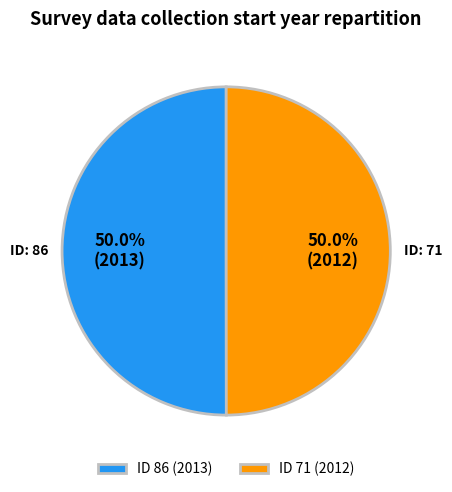

What is the ratio of the value at ID 71 (2012) to the value at ID 86 (2013)?

1.0